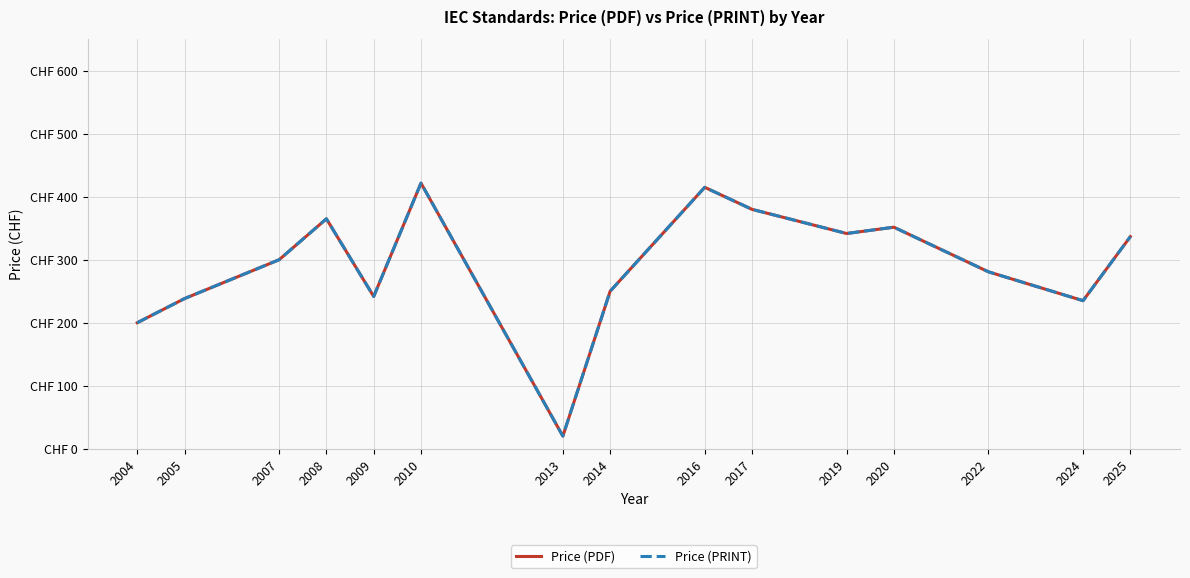

Is this an area chart (filled region under the line)?

No